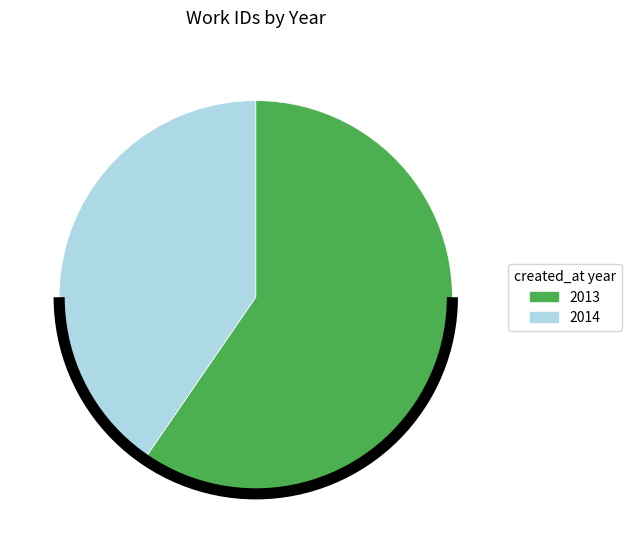

Is it true that 2014 is 34% of the pie?

False